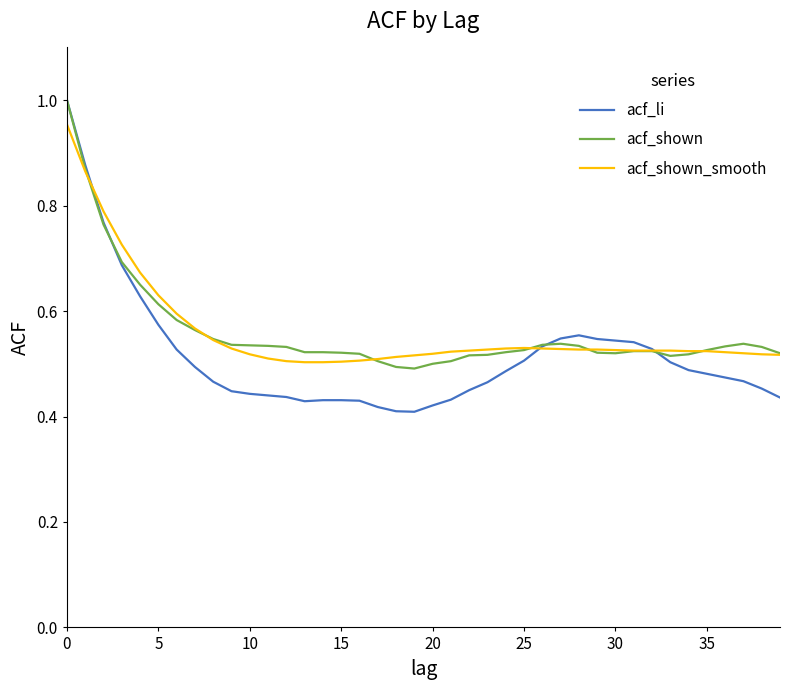

Does the chart display data point markers on the line(s)?

No